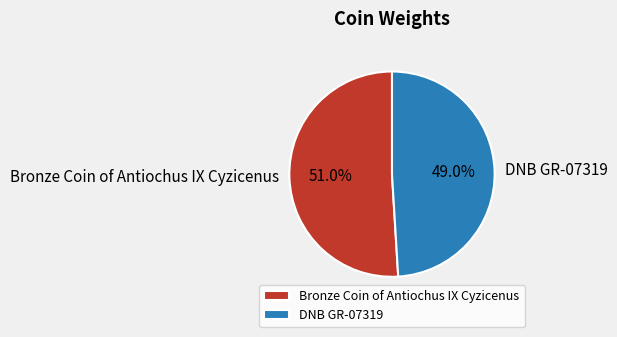

Is it true that Bronze Coin of Antiochus IX Cyzicenus is 63% of the pie?

False